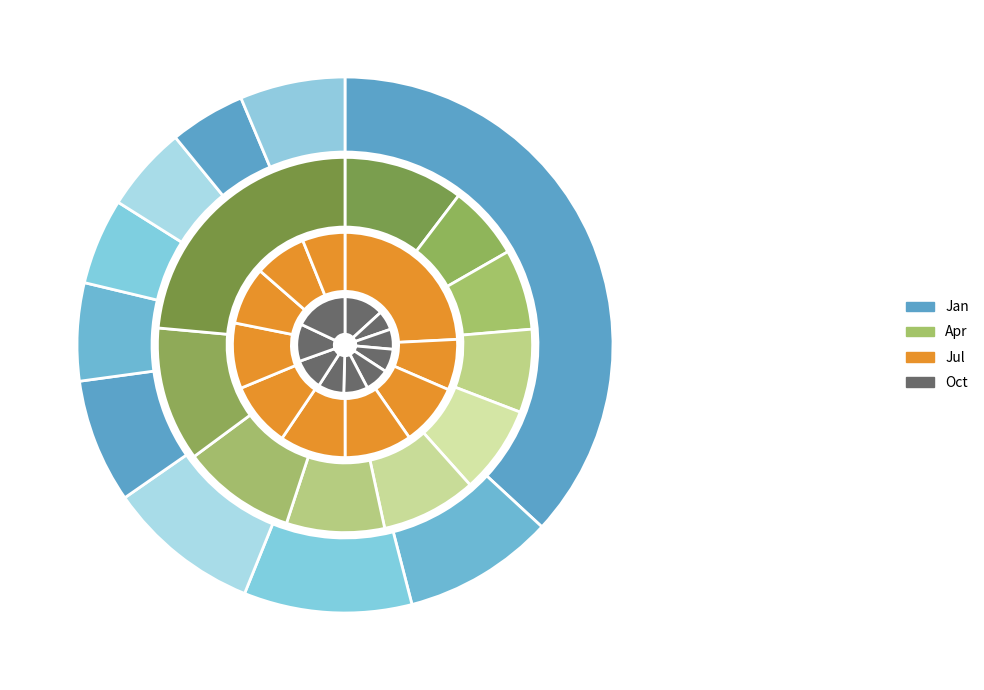

How much of the chart is everything except pct65?

94.8%